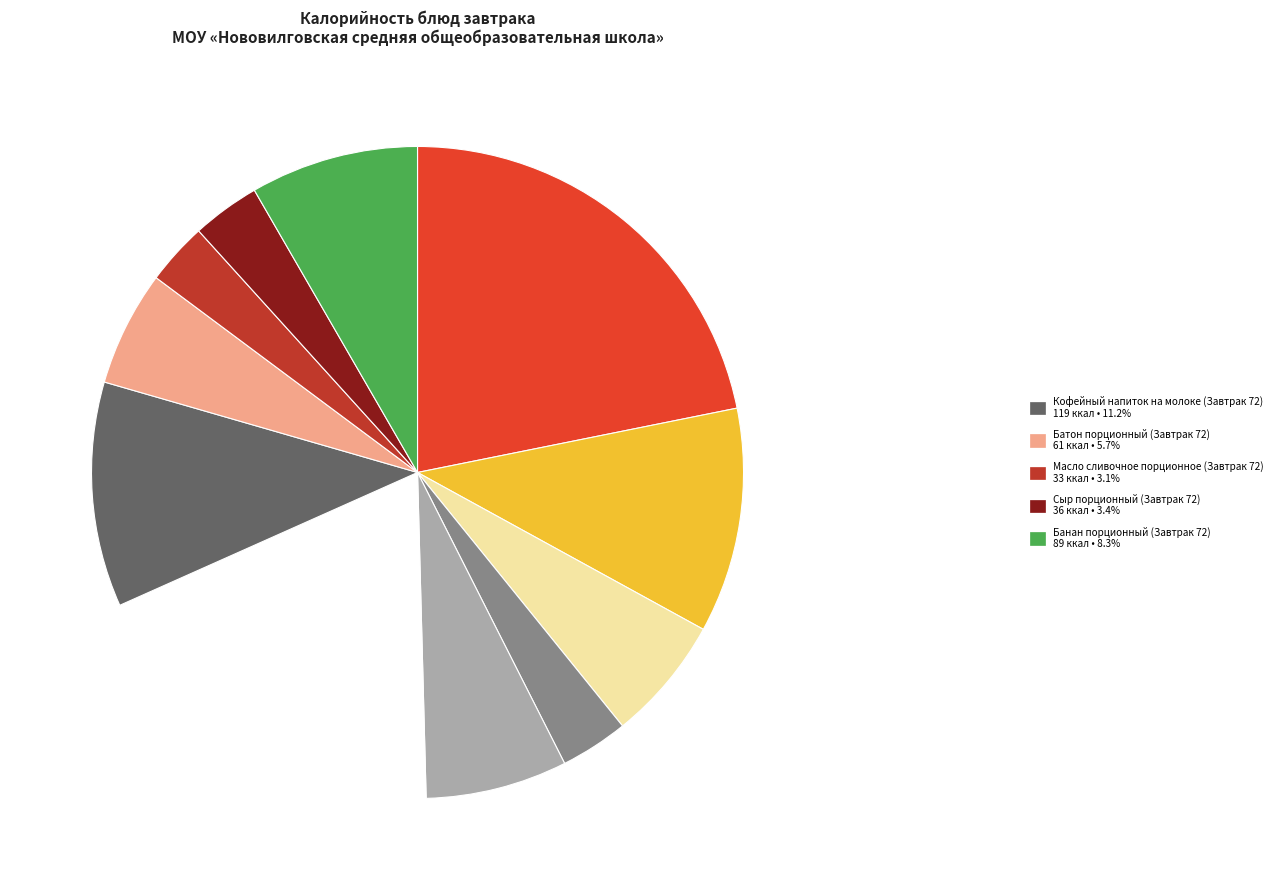

Does any single category account for the majority?

No